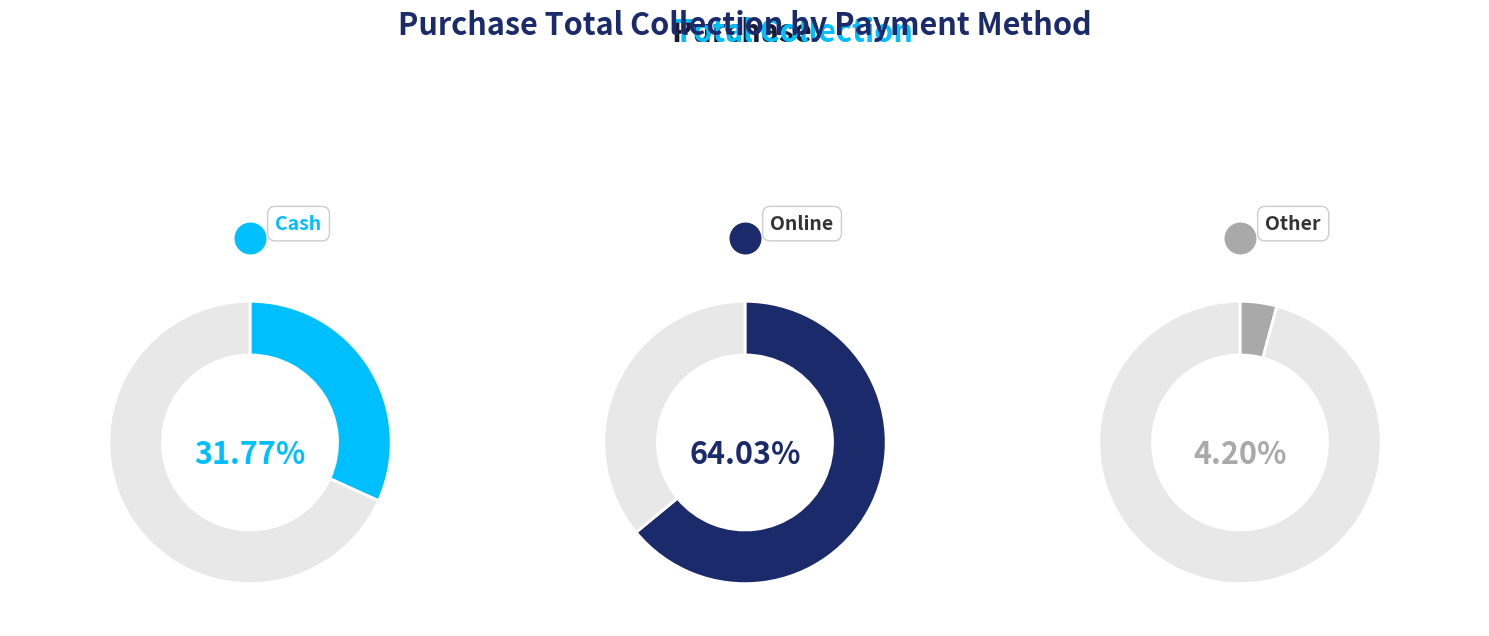

Does any single category account for the majority?

Yes